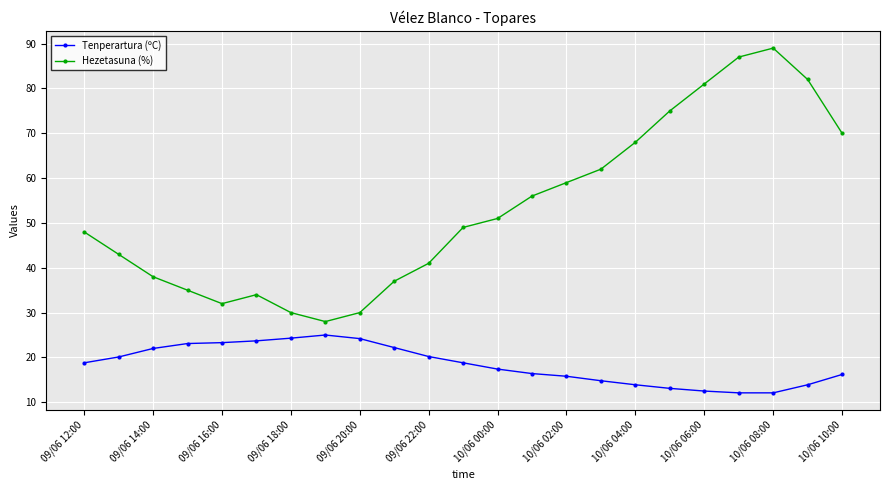

True or false: Tenperartura (ºC) and Hezetasuna (%) intersect in this chart.

False